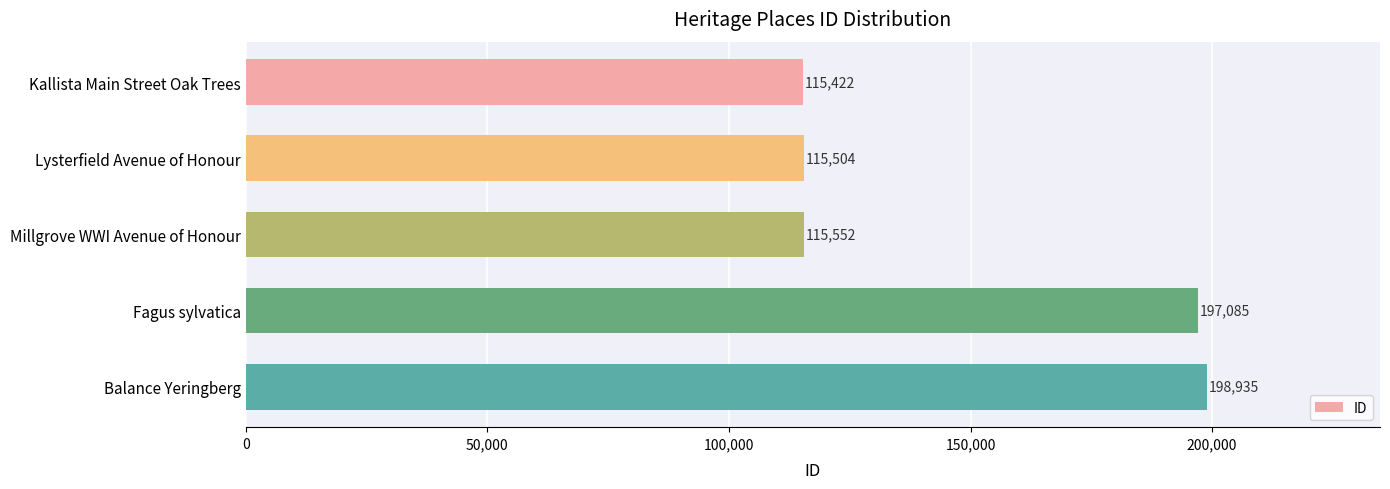

Between Kallista Main Street Oak Trees and Fagus sylvatica, which is larger?

Fagus sylvatica